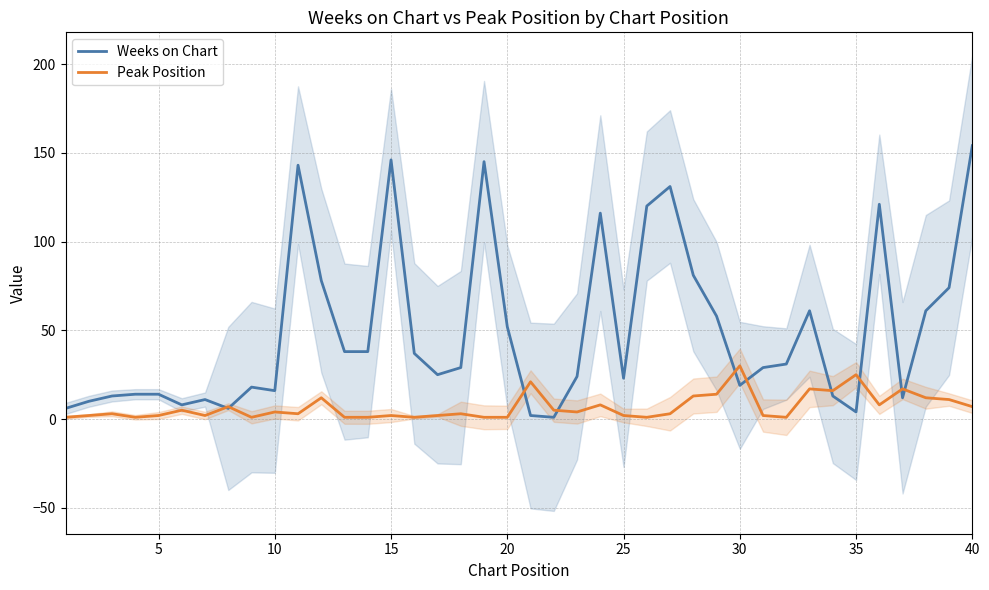

Reading right to left, what are all the values shown in this chart?

Weeks on Chart: 154	74	61	12	121	4	13	61	31	29	19	58	81	131	120	23	116	24	1	2	52	145	29	25	37	146	38	38	78	143	16	18	6	11	8	14	14	13	10	6
Peak Position: 7	11	12	17	8	25	16	17	1	2	30	14	13	3	1	2	8	4	5	21	1	1	3	2	1	2	1	1	12	3	4	1	7	2	5	2	1	3	2	1